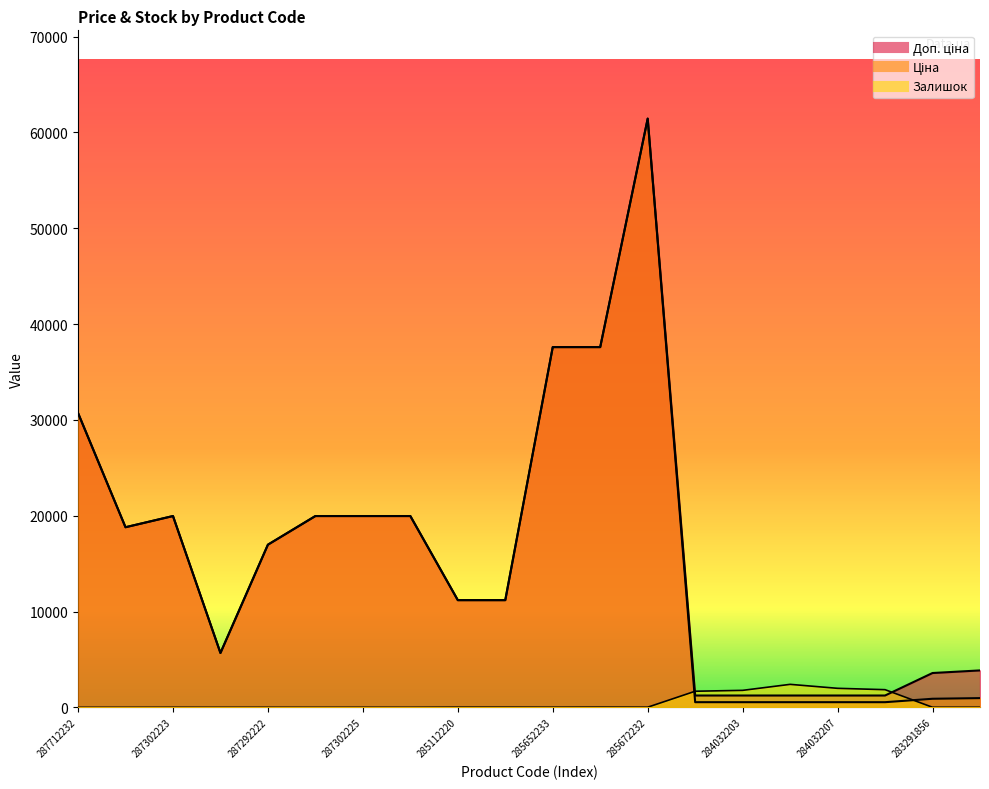

True or false: Залишок has a value of 0.6 at 287302226.

False